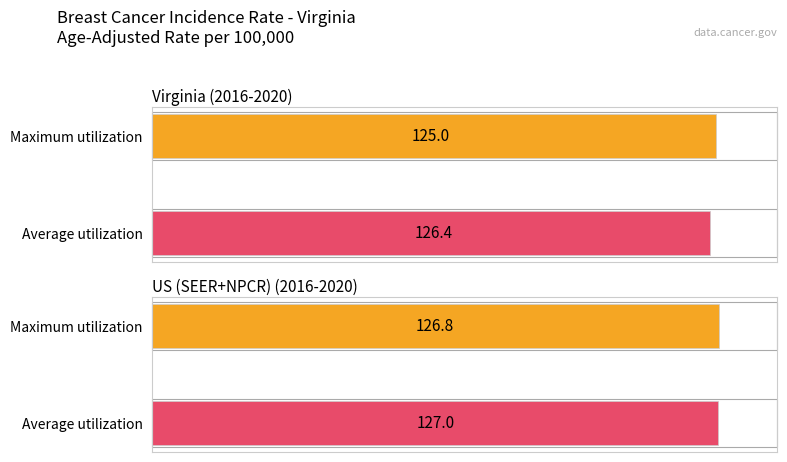

How many bars are there in each group?

2